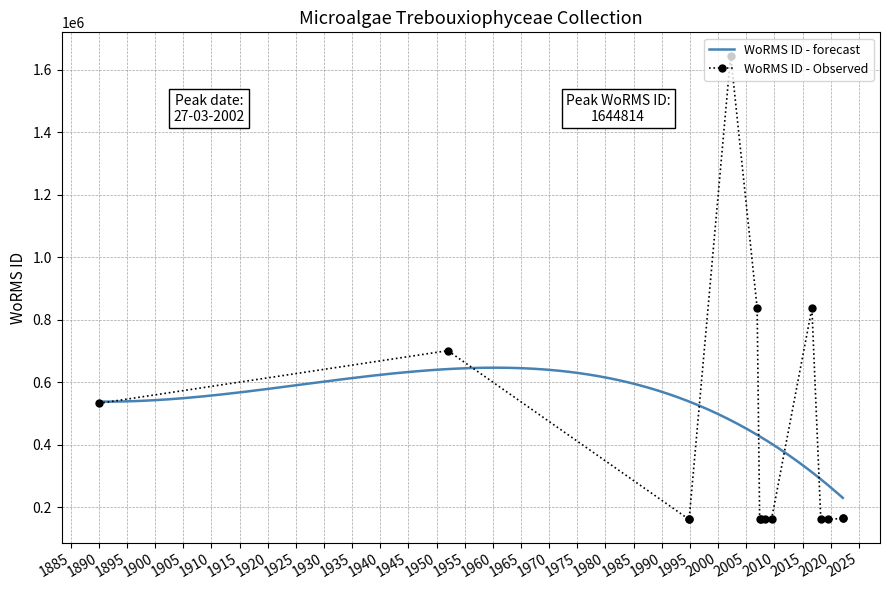

What is the minimum value for WoRMS ID - forecast?

229641.5